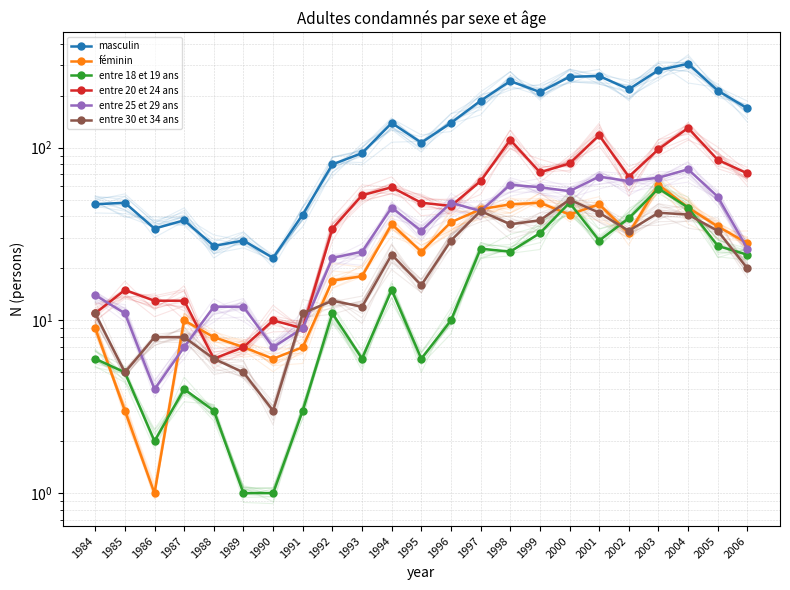

How many interior local valleys does the entre 18 et 19 ans series have?

5